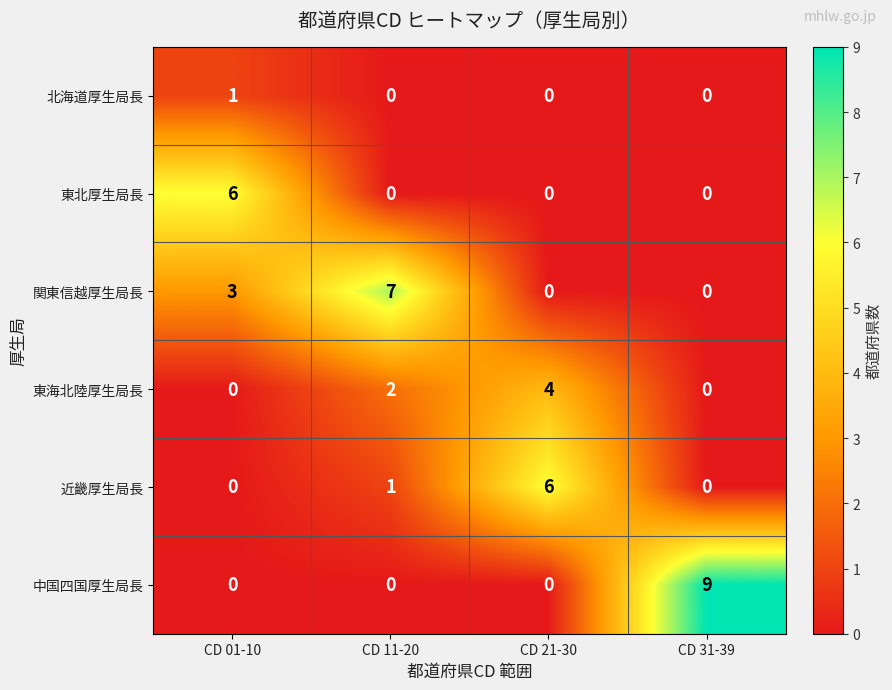

Which series has the largest total across all categories?

関東信越厚生局長